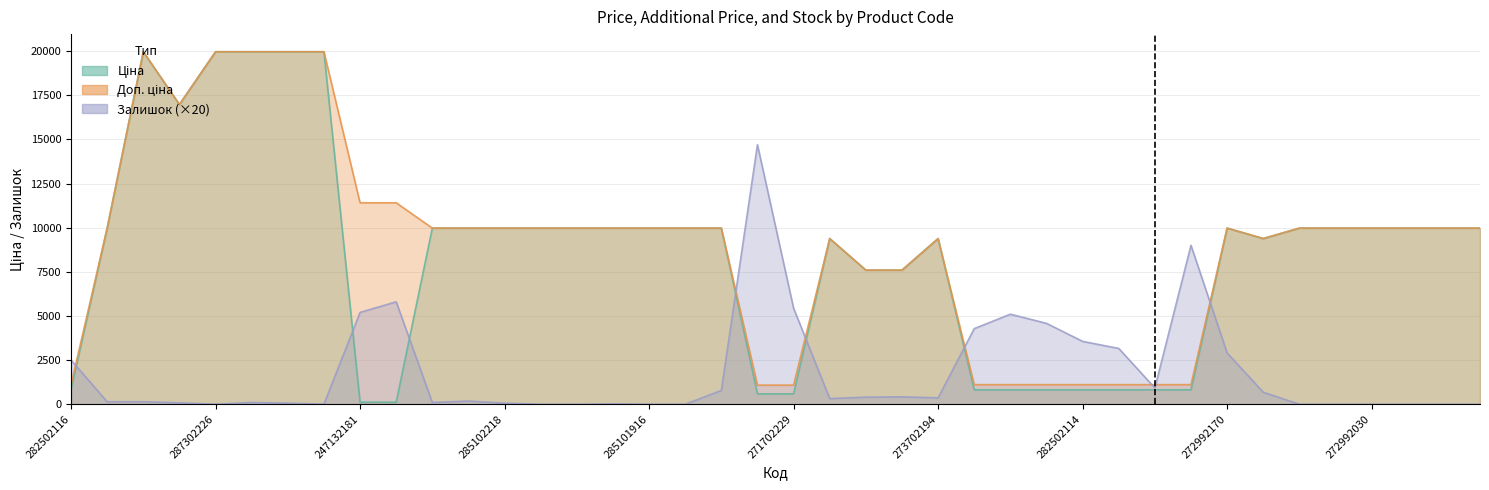

In Залишок, how many points are higher than both neighbors (excluding endpoints)?

8